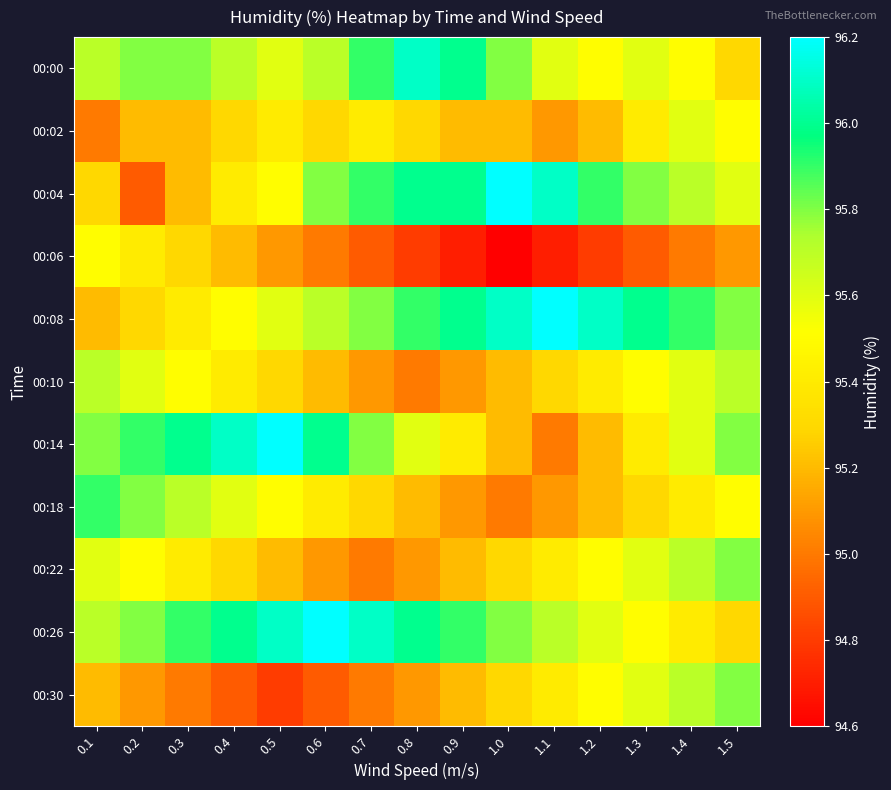

Rank the series at 0.1 from highest to lowest value.

00:18, 00:14, 00:00, 00:10, 00:26, 00:22, 00:06, 00:04, 00:08, 00:30, 00:02